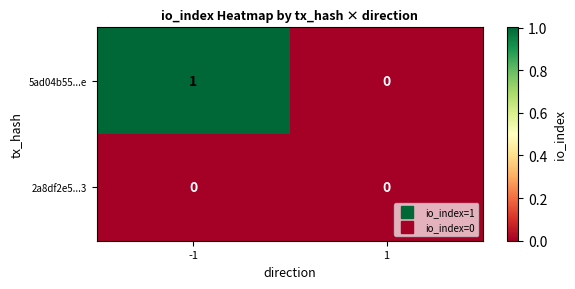

The value of 2a8df2e5...3 at -1 is 0. True or false?

True